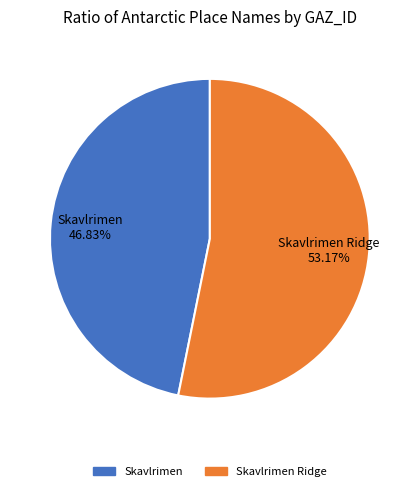

Rank the categories by value from highest to lowest.

Skavlrimen Ridge, Skavlrimen